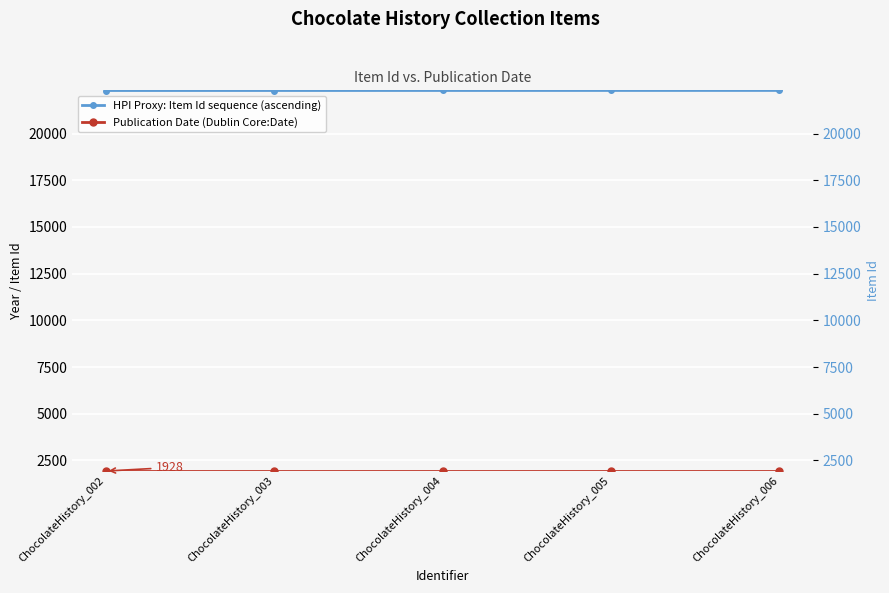

Which label corresponds to the largest value in the chart?

ChocolateHistory_006